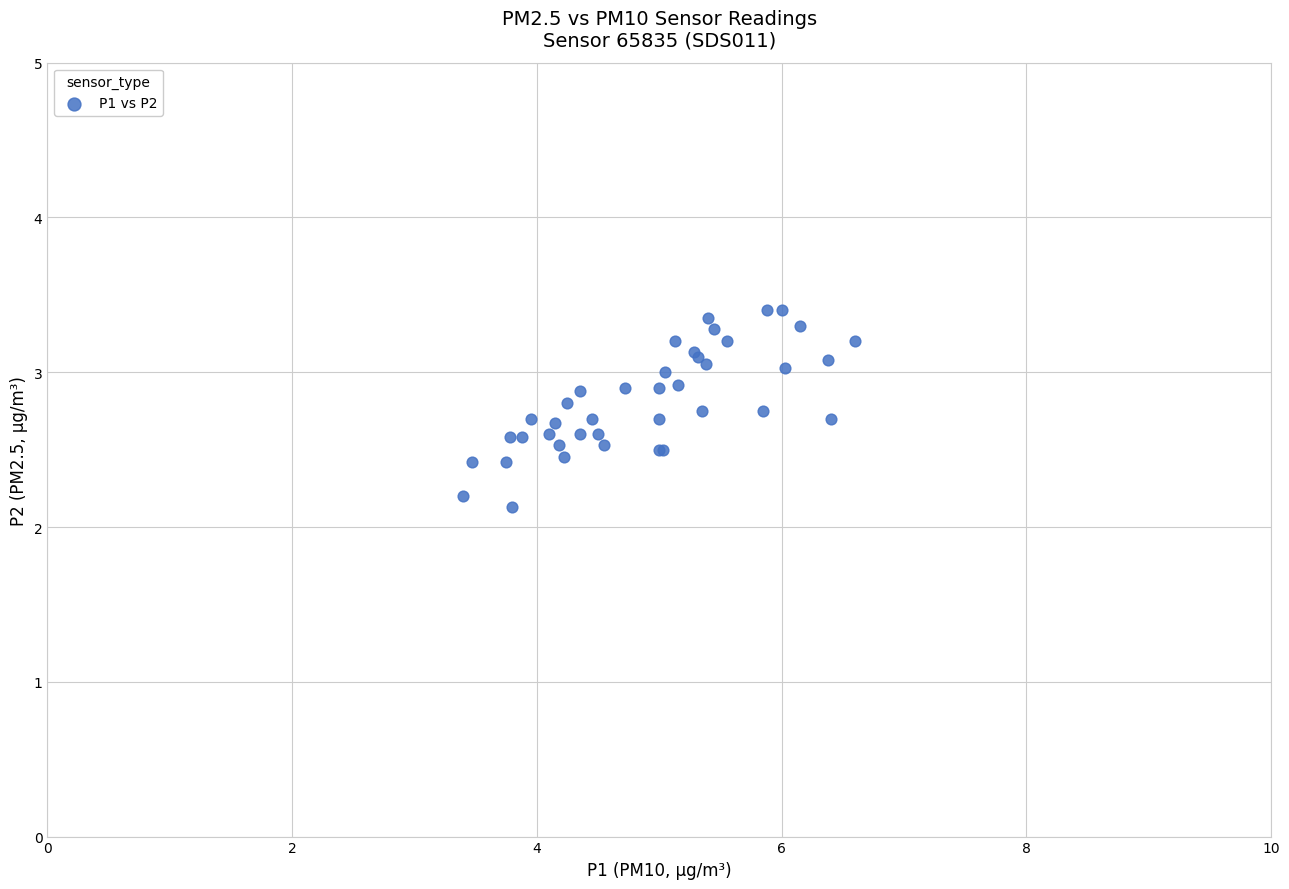

What Y value in the scatter plot is closest to 2?

2.1